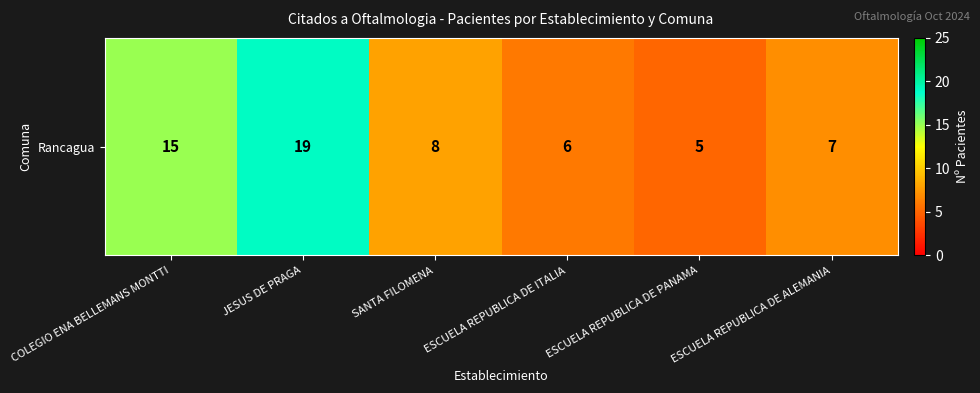

Reading right to left, what are all the values shown in this chart?

7	5	6	8	19	15